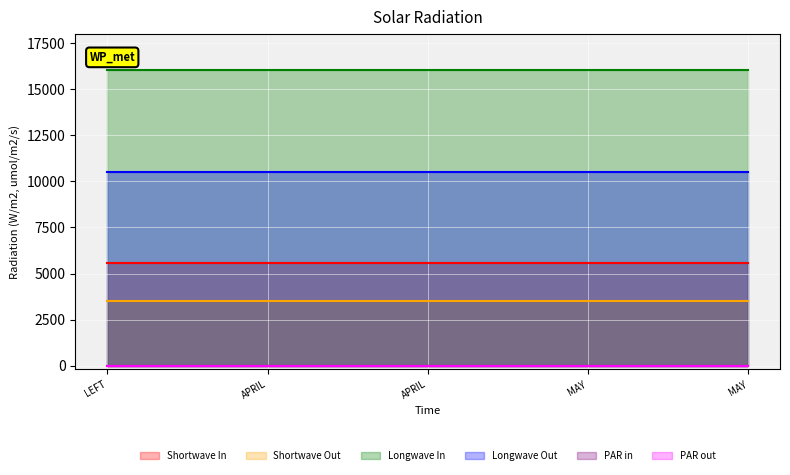

What is the label of the 3rd point from the right?

APRIL